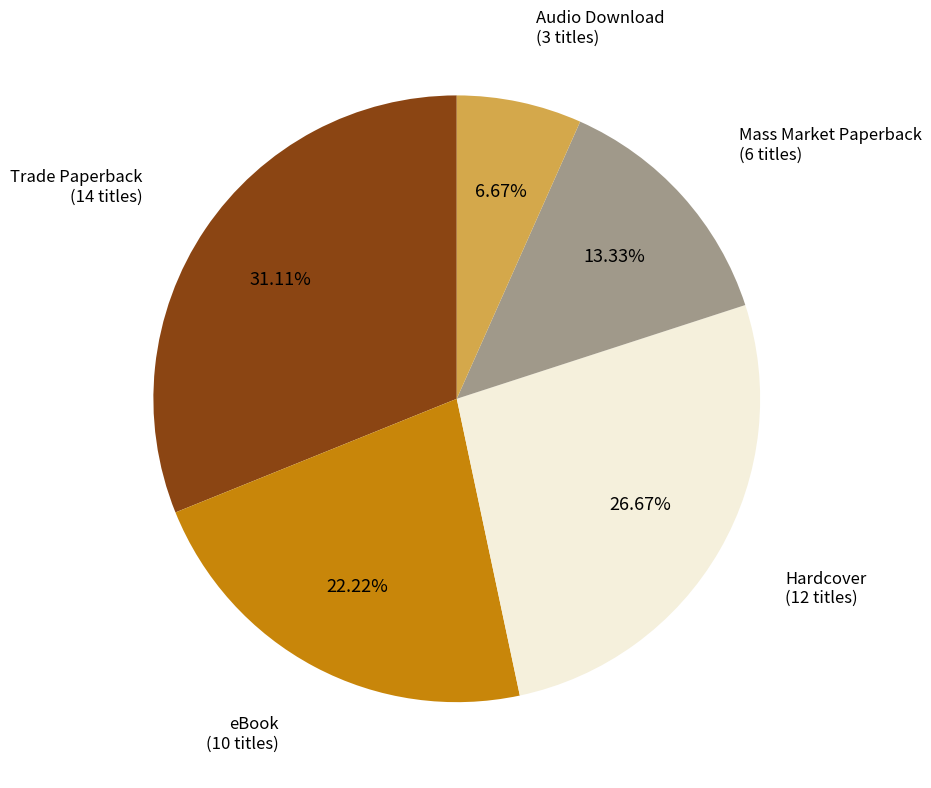

Is there any slice that represents more than half of the pie?

No